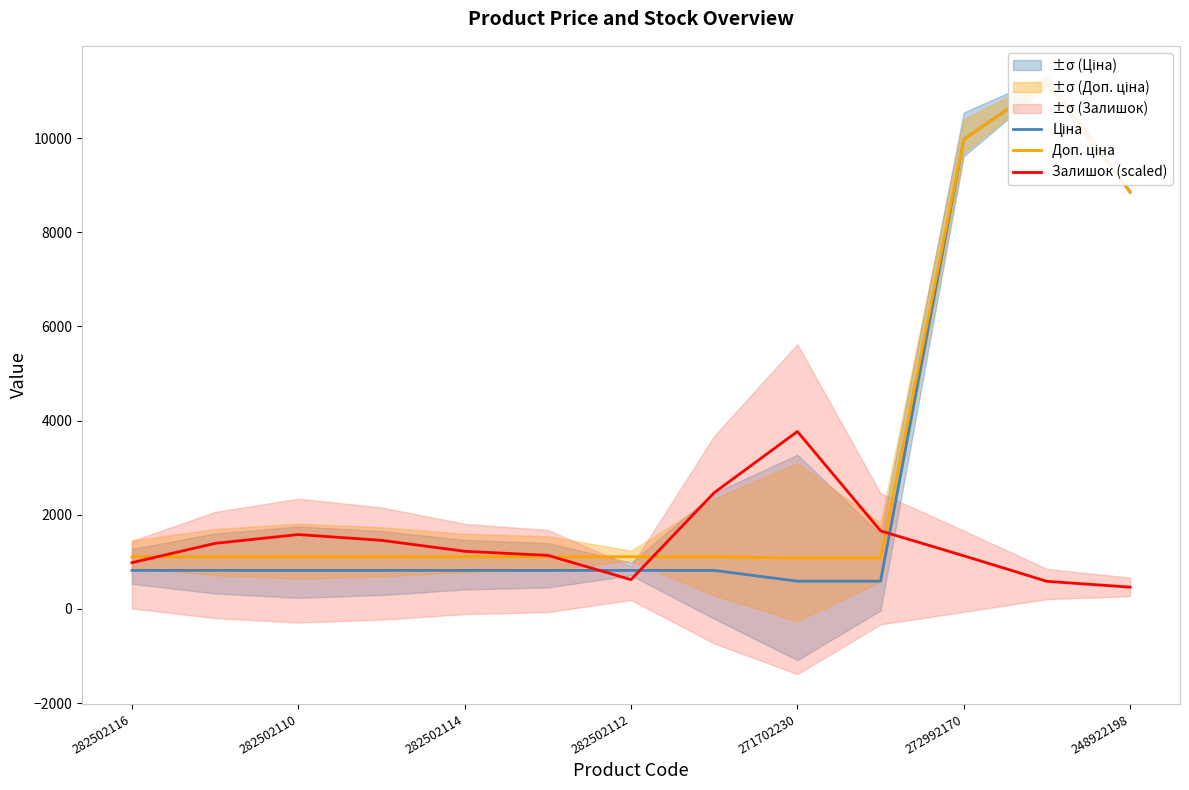

True or false: Залишок (scaled) and Доп. ціна intersect in this chart.

True